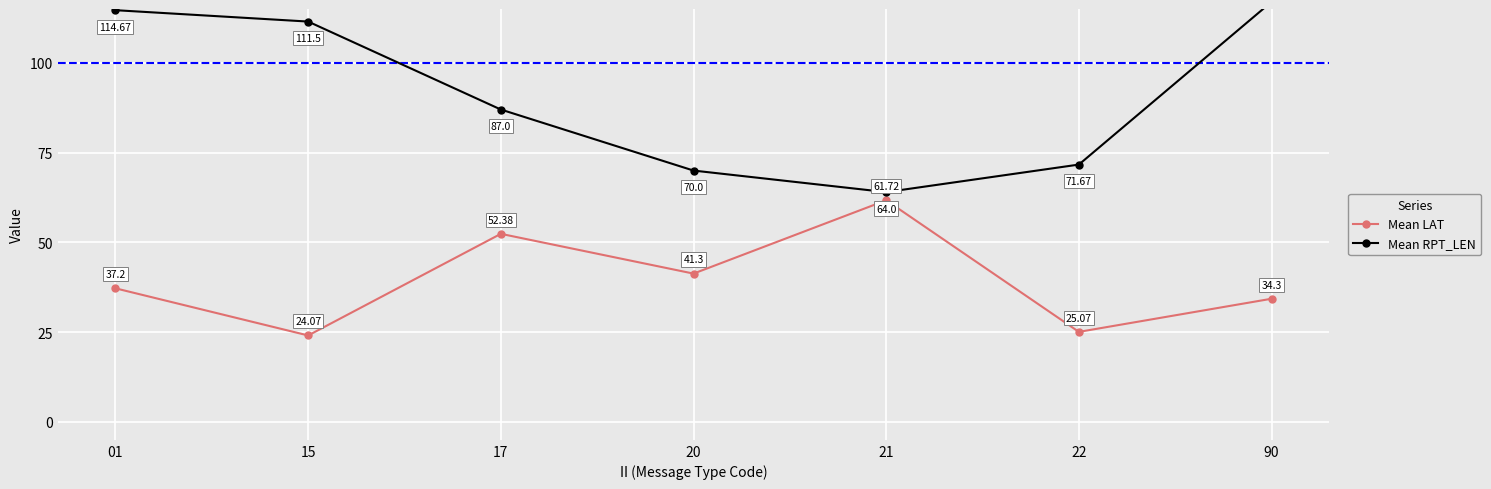

What is the total value across all series at 90?

151.3